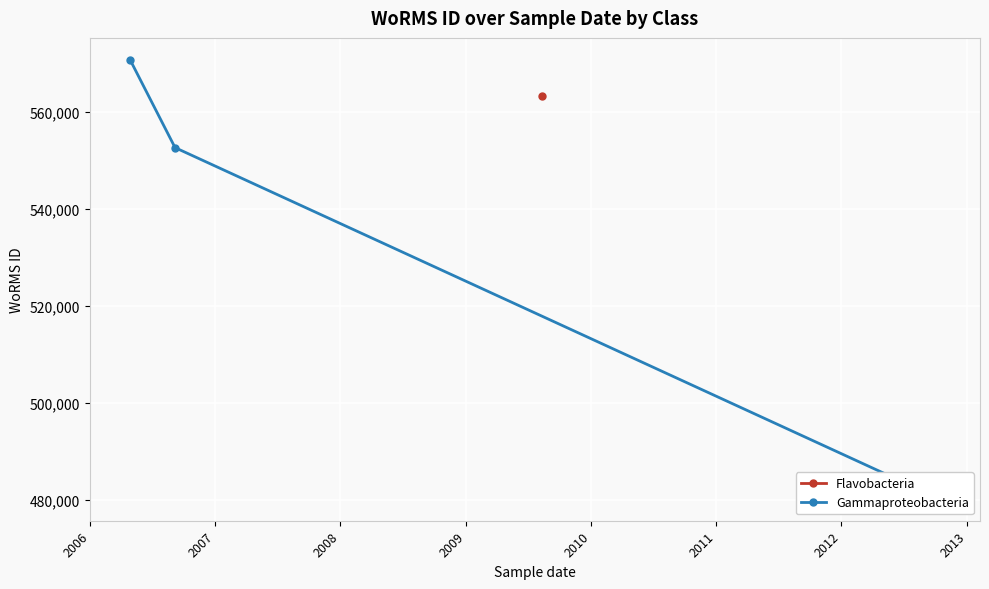

How many values are below 552691?

1